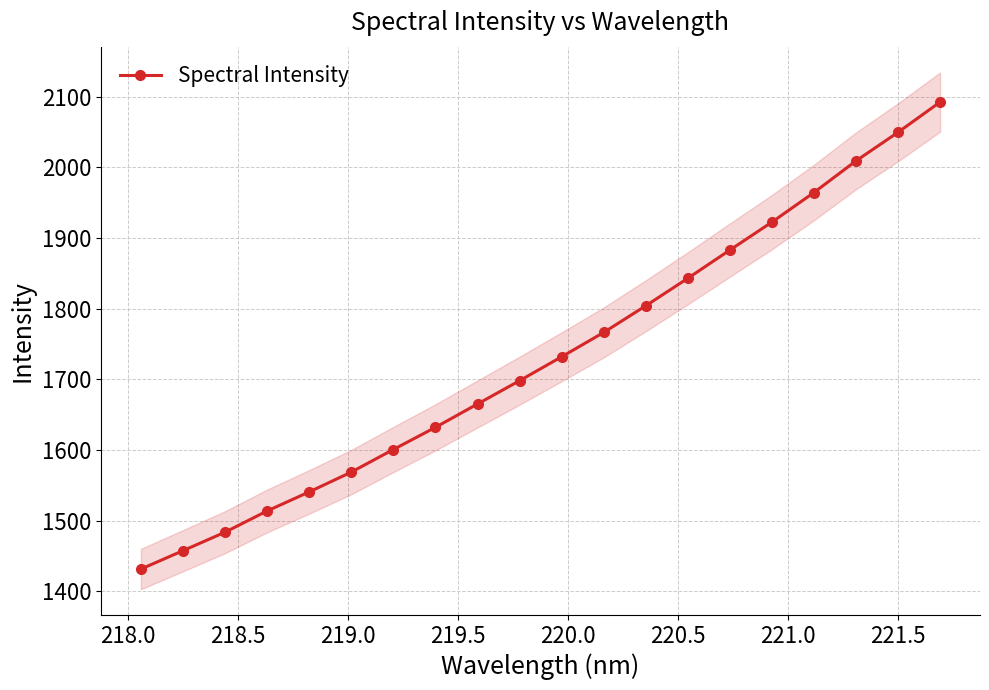

True or false: Spectral Intensity has more than 2 interior local peaks.

False